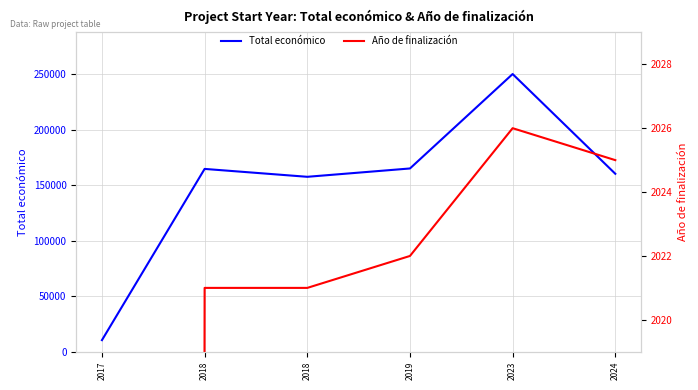

How many lines are shown in the chart?

2